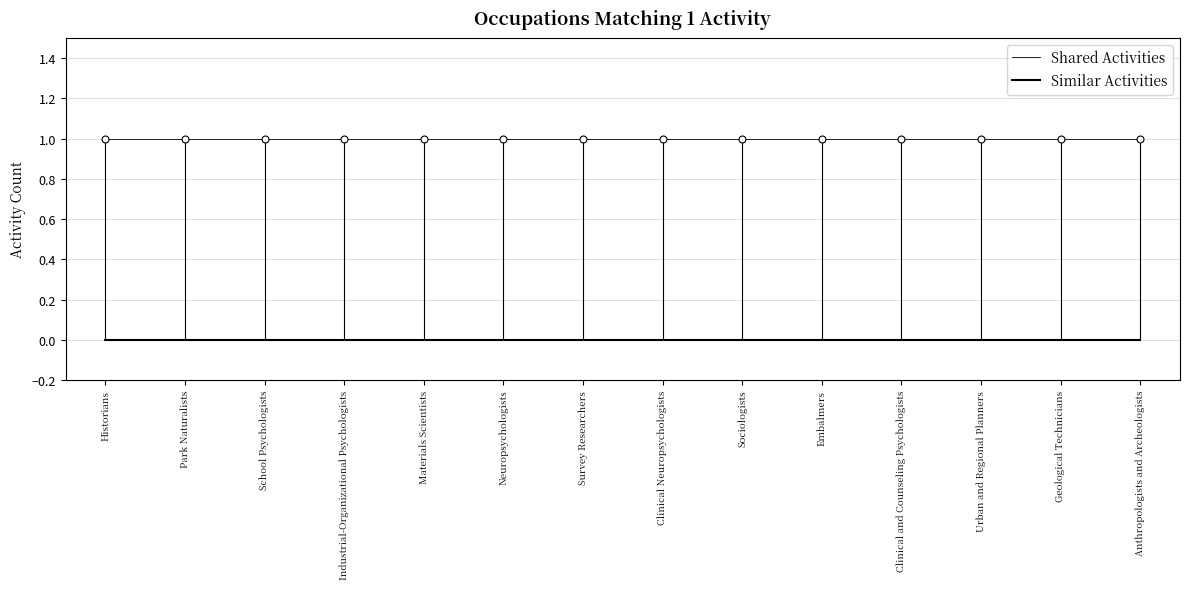

List the labels in order of Similar Activities value, largest first.

Historians, Park Naturalists, School Psychologists, Industrial-Organizational Psychologists, Materials Scientists, Neuropsychologists, Survey Researchers, Clinical Neuropsychologists, Sociologists, Embalmers, Clinical and Counseling Psychologists, Urban and Regional Planners, Geological Technicians, Anthropologists and Archeologists